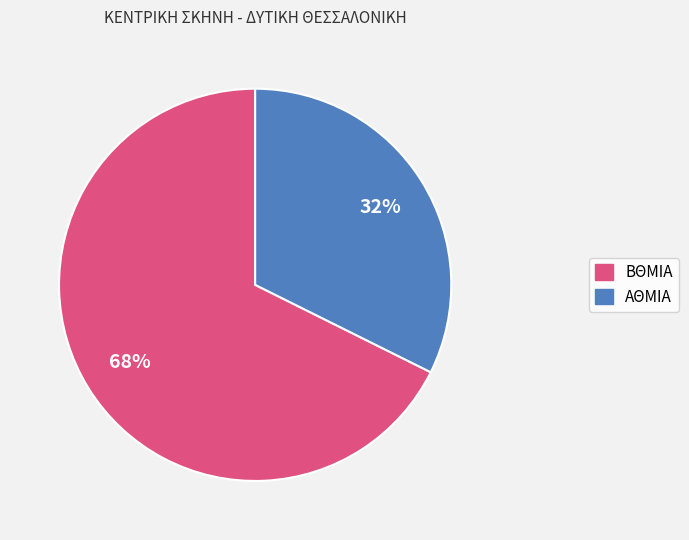

Between ΑΘΜΙΑ and ΒΘΜΙΑ, which is larger?

ΒΘΜΙΑ